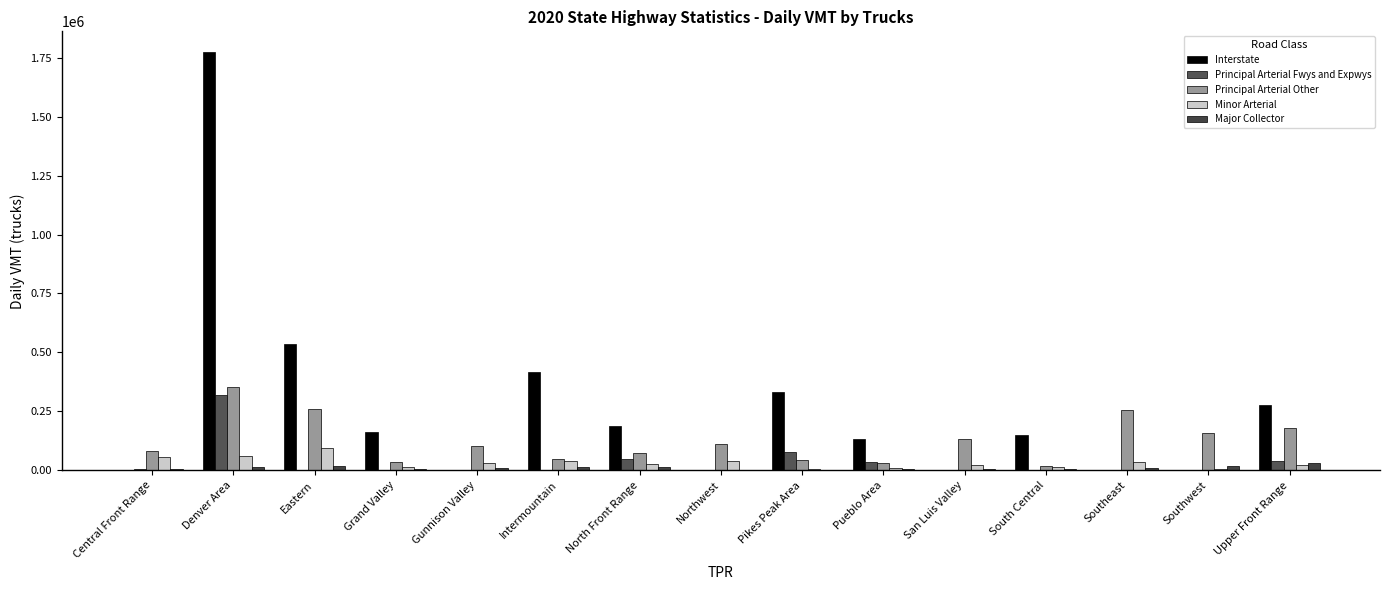

How many groups of bars are there?

15